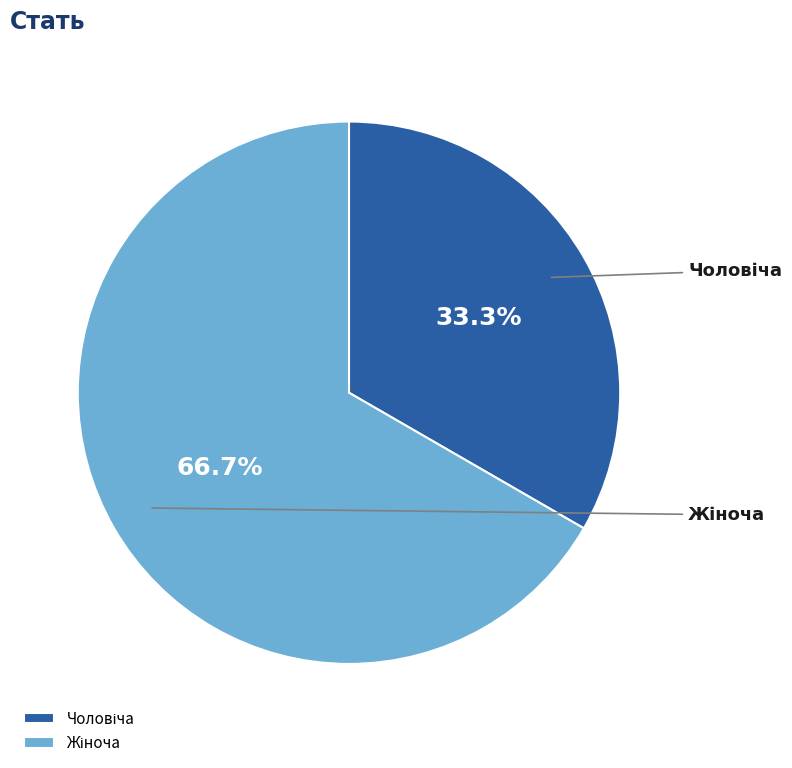

How many segments does this pie chart have?

2